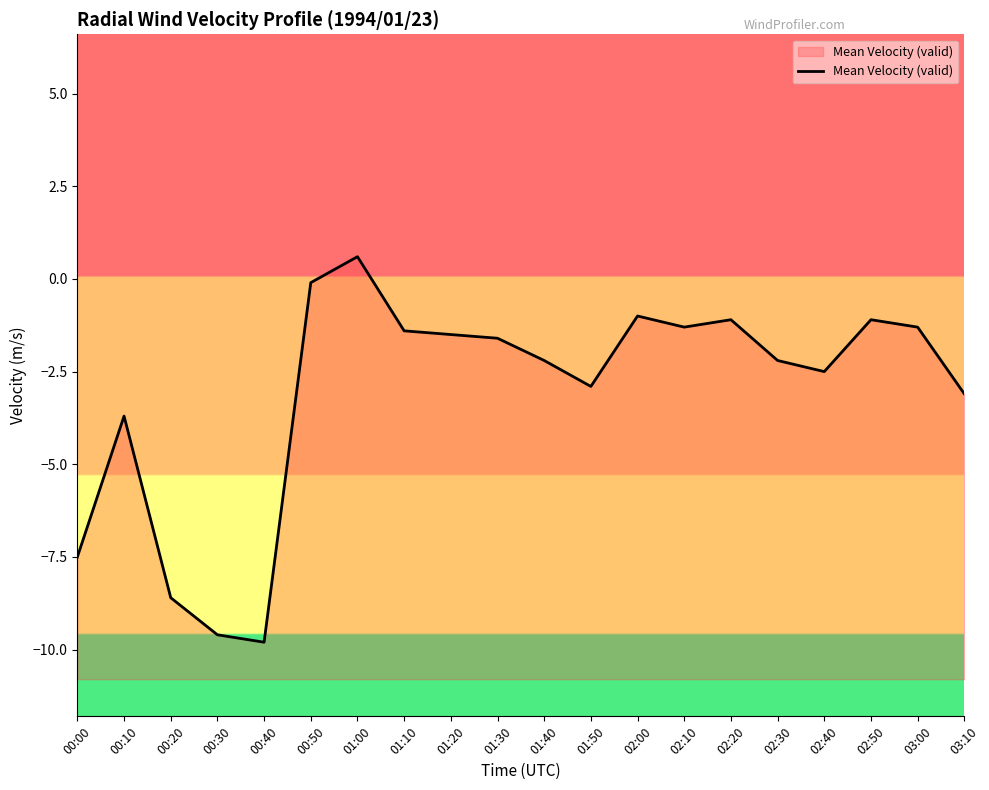

How many values are below -1?

17